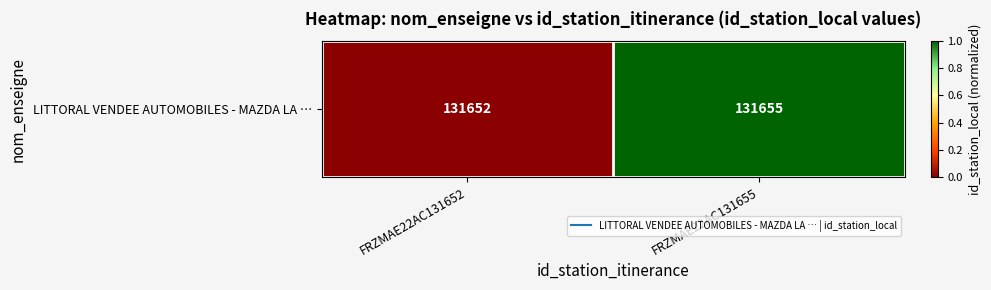

At which label is the value closest to 0?

FRZMAE22AC131652